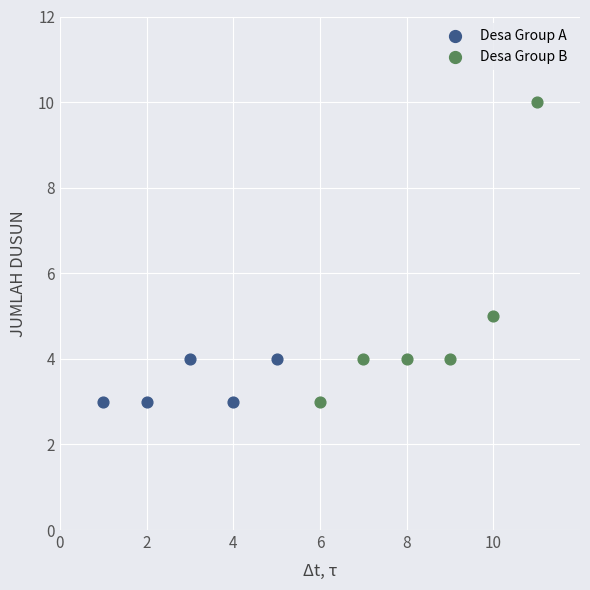

Which series contains the highest Y value?

Desa Group B